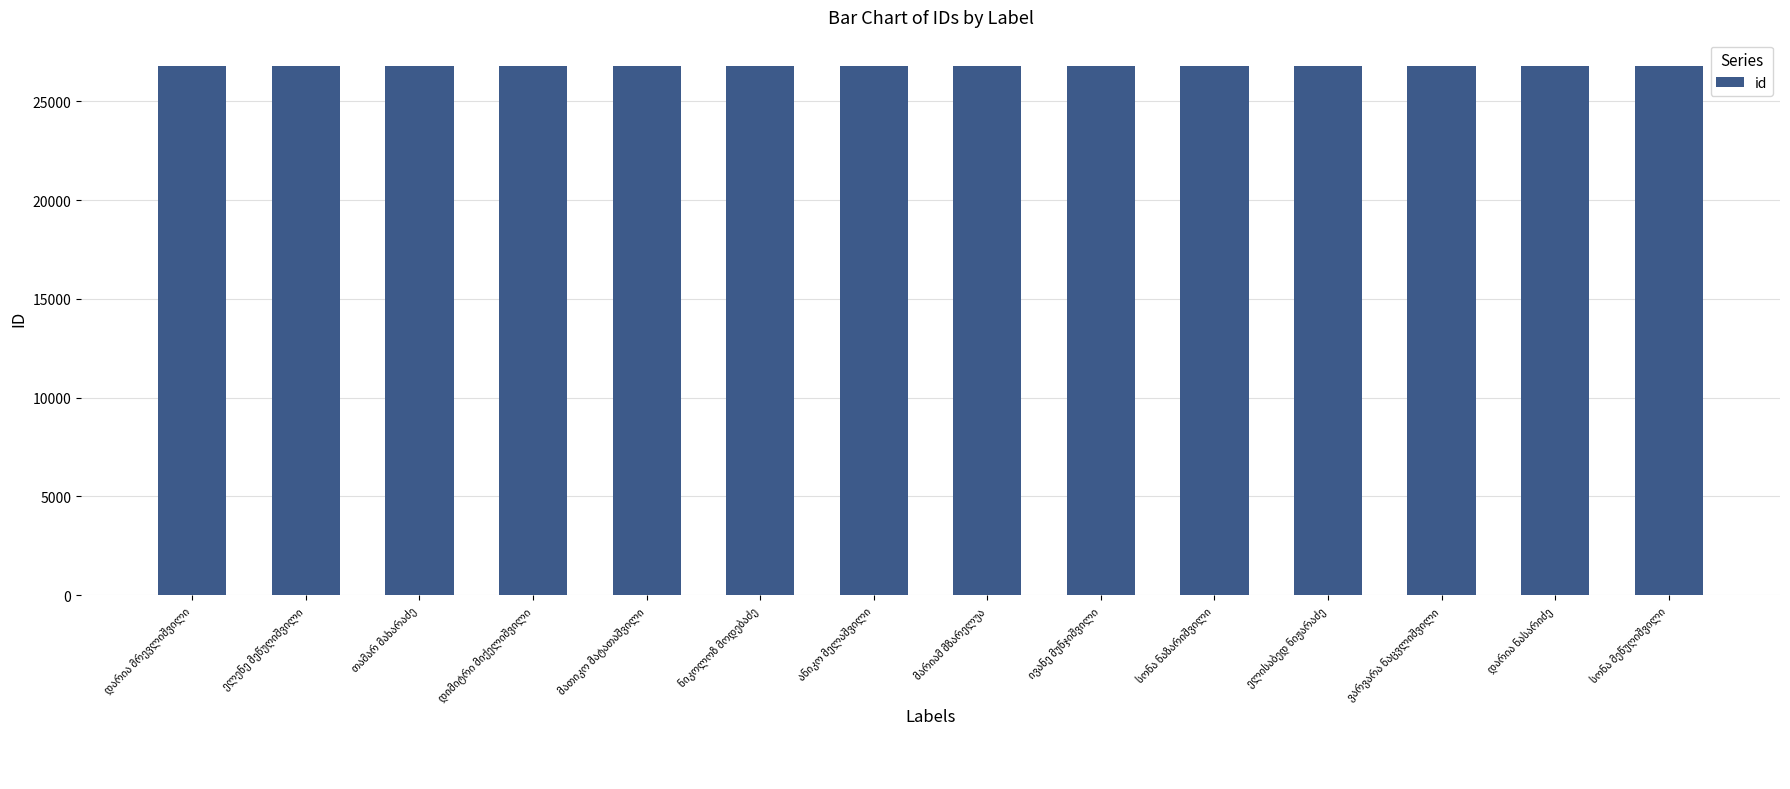

What is the value of the 1st bar from the left?

26788